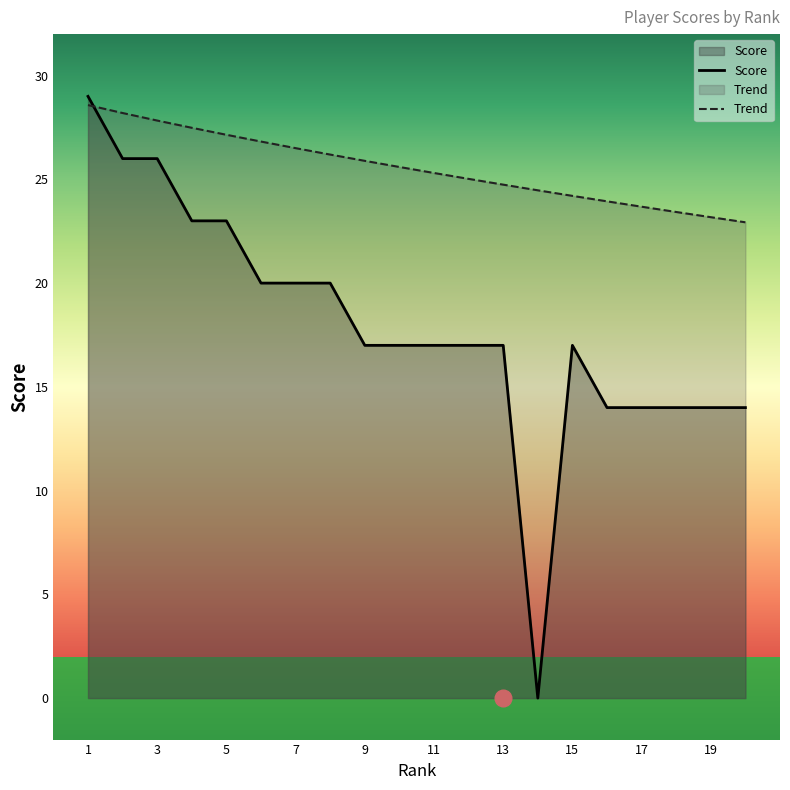

Which series ends up on top after the final intersection of Score and Rank?

Rank